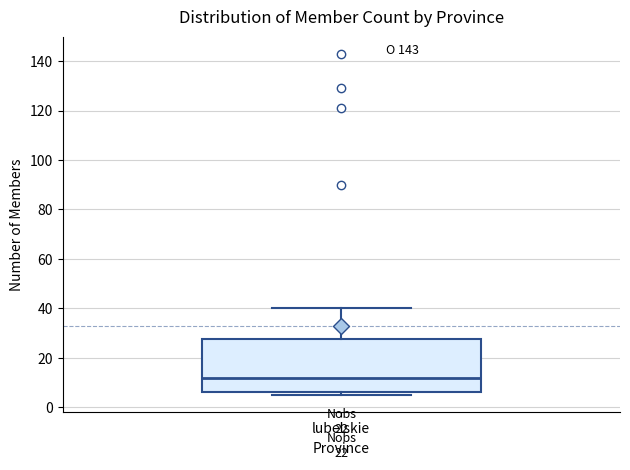

Read this box plot against the y-axis: the position of the median line, the range covered by the box, and the ends of both whiskers. The values are not printed on the chart, so give them approximately, as read against the axis.

median 12, box 6 to 28, whiskers 6 (just below the box's lower edge) to 40